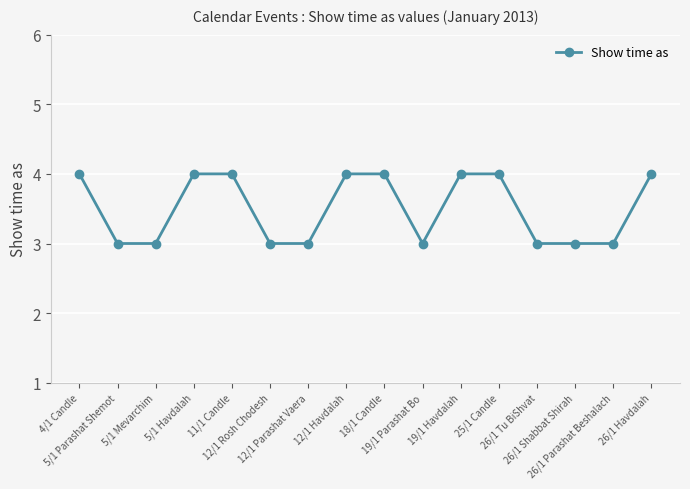

The chart shows a value of 4 at 26/1 Havdalah. True or false?

True